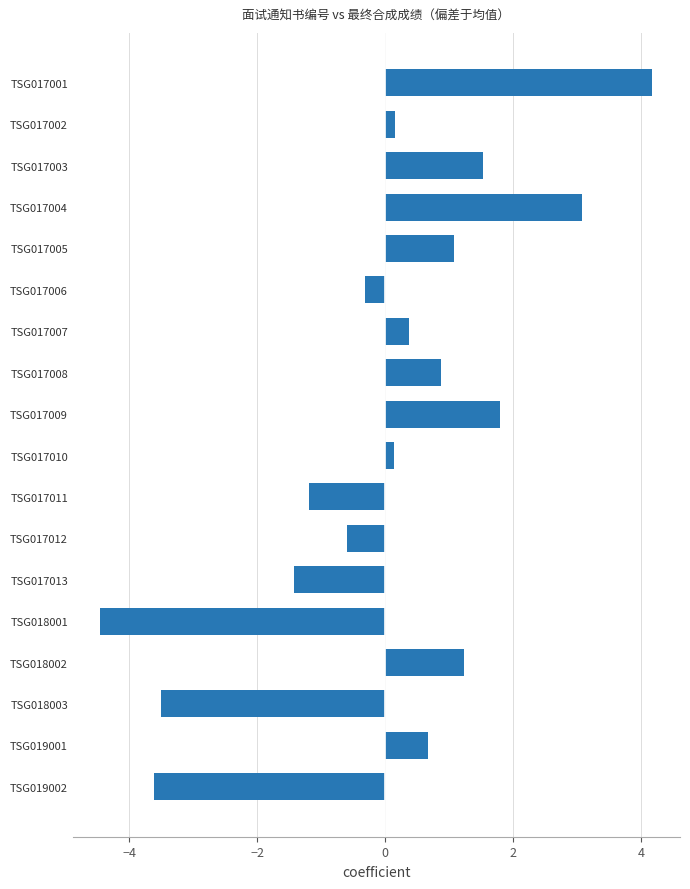

What is the value of the 11th bar from the top?

-1.2